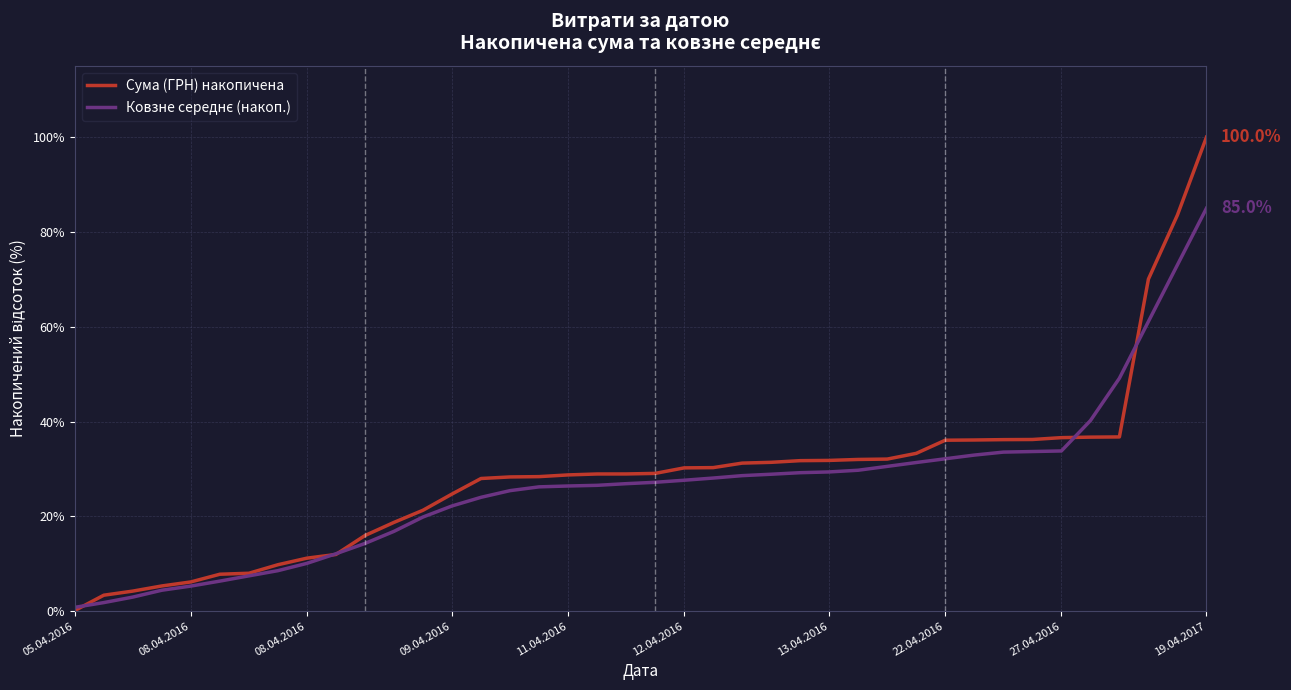

At how many categories does at least one series exceed 62?

3